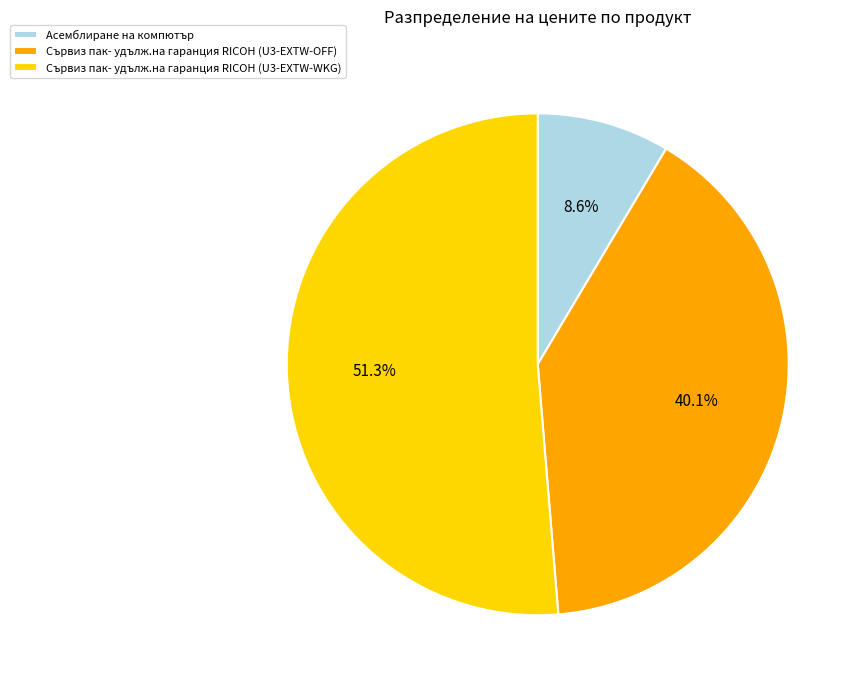

True or false: Сървиз пак- удълж.на гаранция RICOH (U3-EXTW-OFF) accounts for 25% of the total.

False